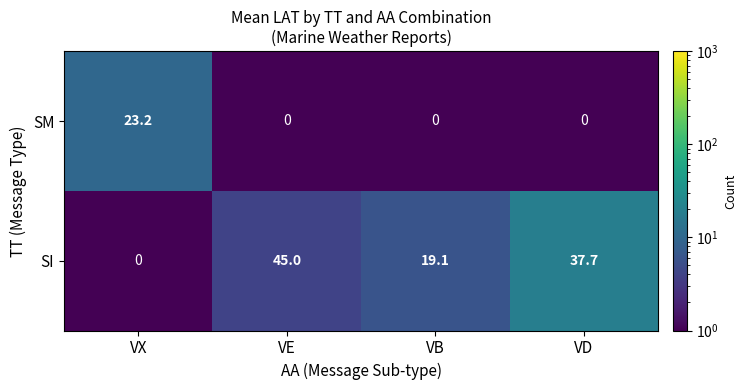

Reading left to right, transcribe all the data shown in this chart.

SM: VX=23.2	VE=0.0	VB=0.0	VD=0.0
SI: VX=0.0	VE=45.0	VB=19.1	VD=37.7